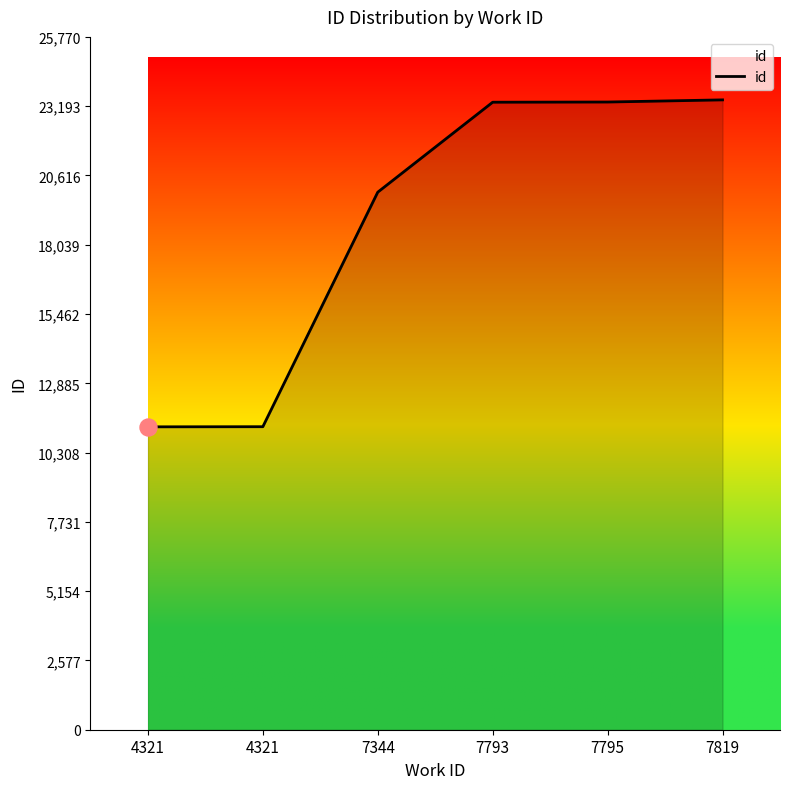

How many lines are shown in the chart?

1